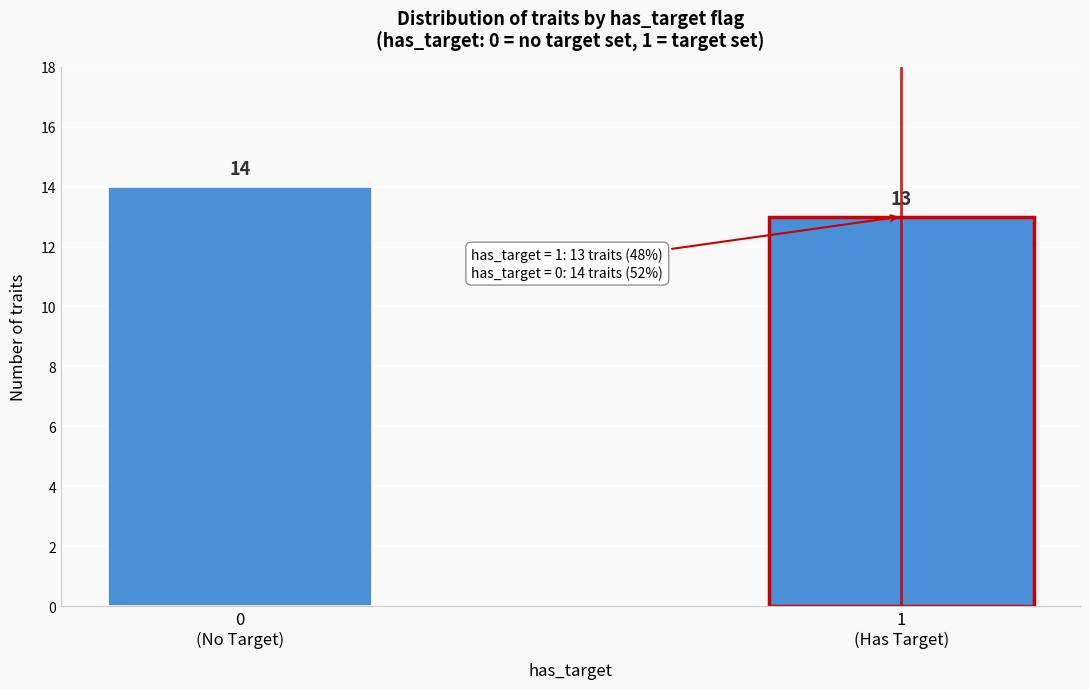

Reading left to right, what are all the values shown in this chart?

14	13